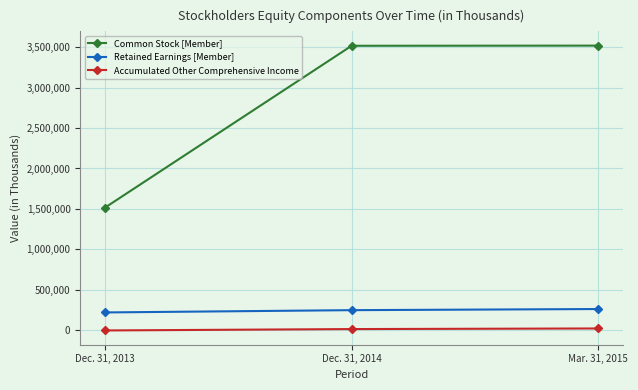

Does the chart have visible grid lines?

Yes